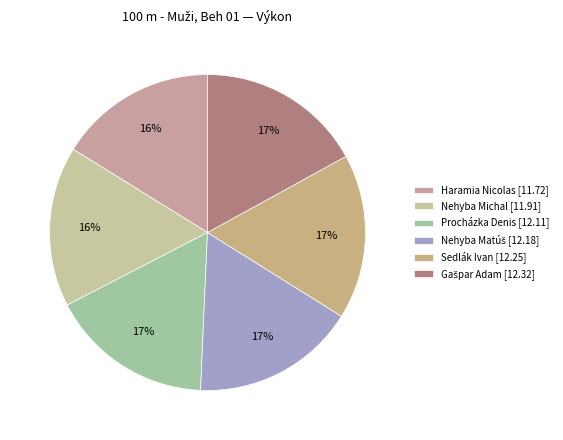

What percentage is the Procházka Denis slice, to the nearest percent?

17%